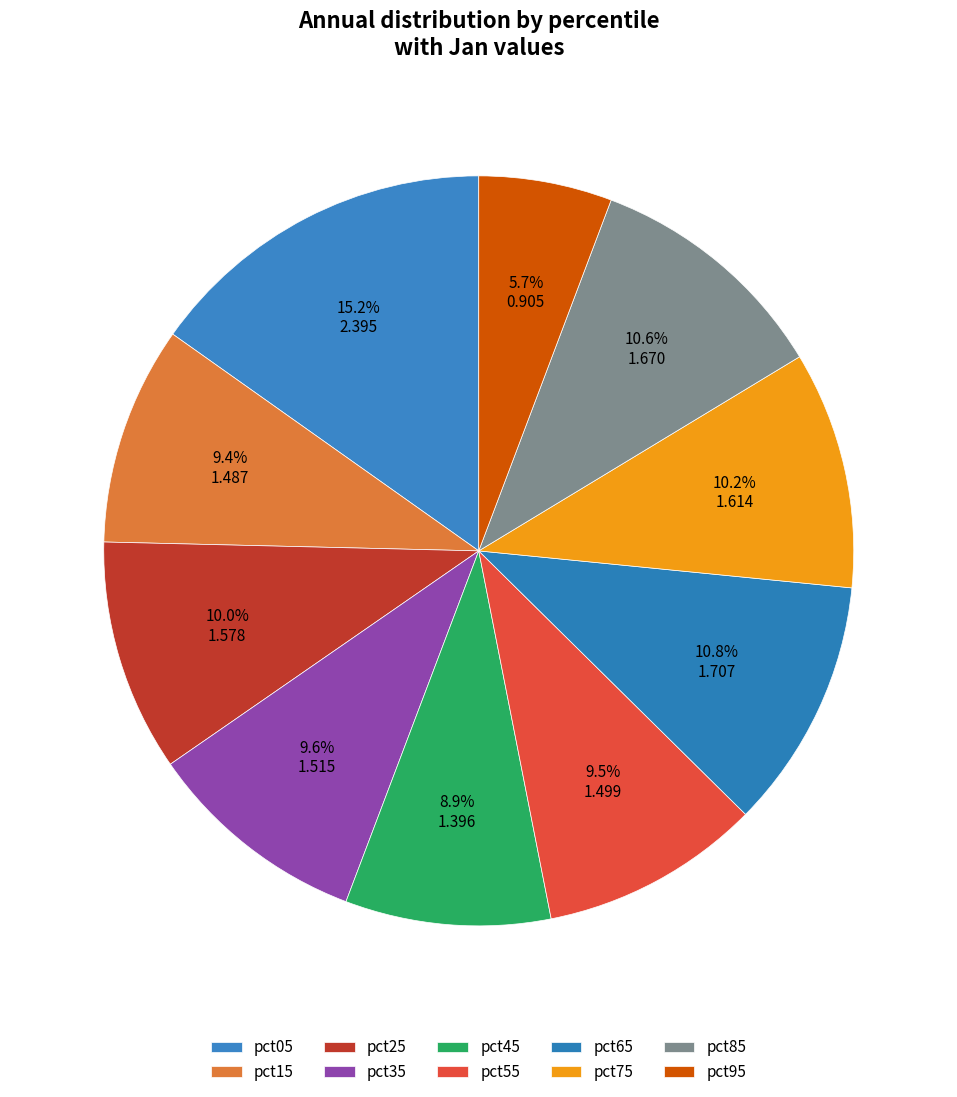

To the nearest percent, what percentage of the pie is pct85?

11%